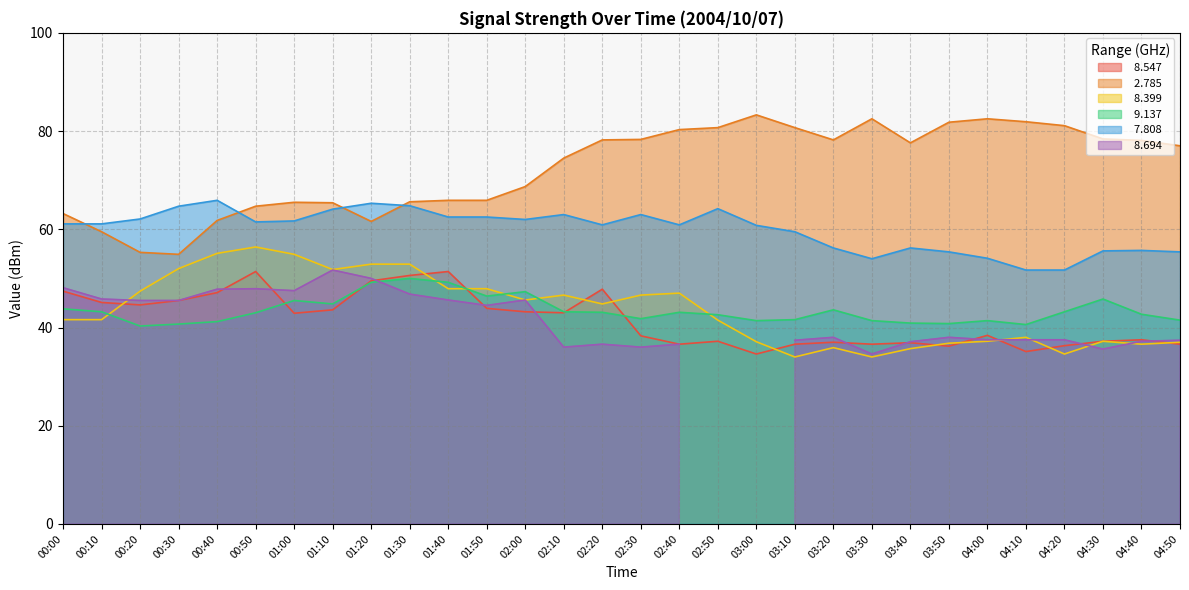

Does the chart display data point markers on the line(s)?

No